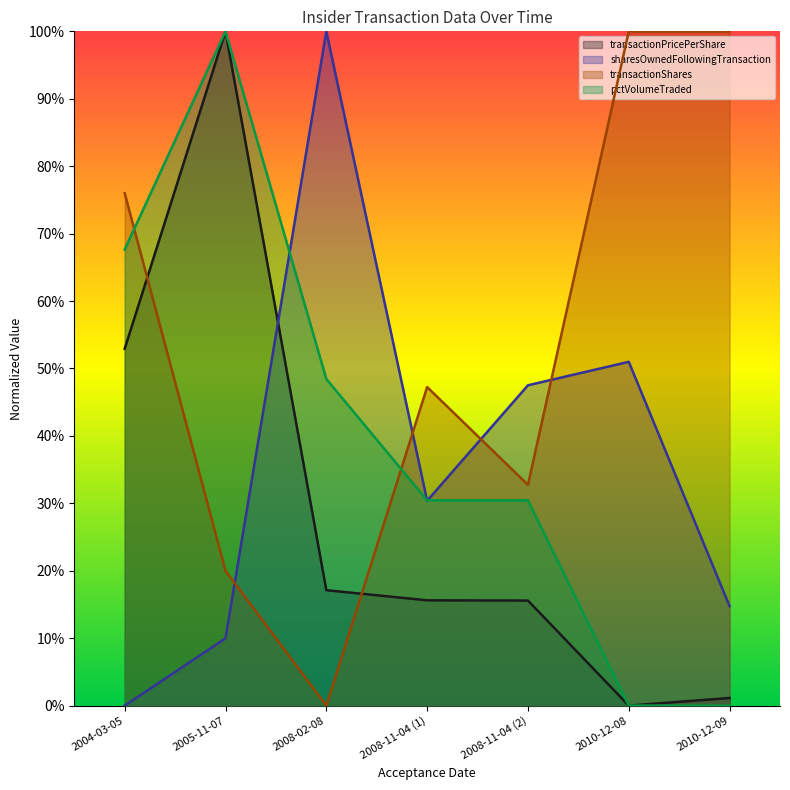

Rank the series at 2008-11-04 (2) from highest to lowest value.

sharesOwnedFollowingTransaction, transactionShares, pctVolumeTraded, transactionPricePerShare